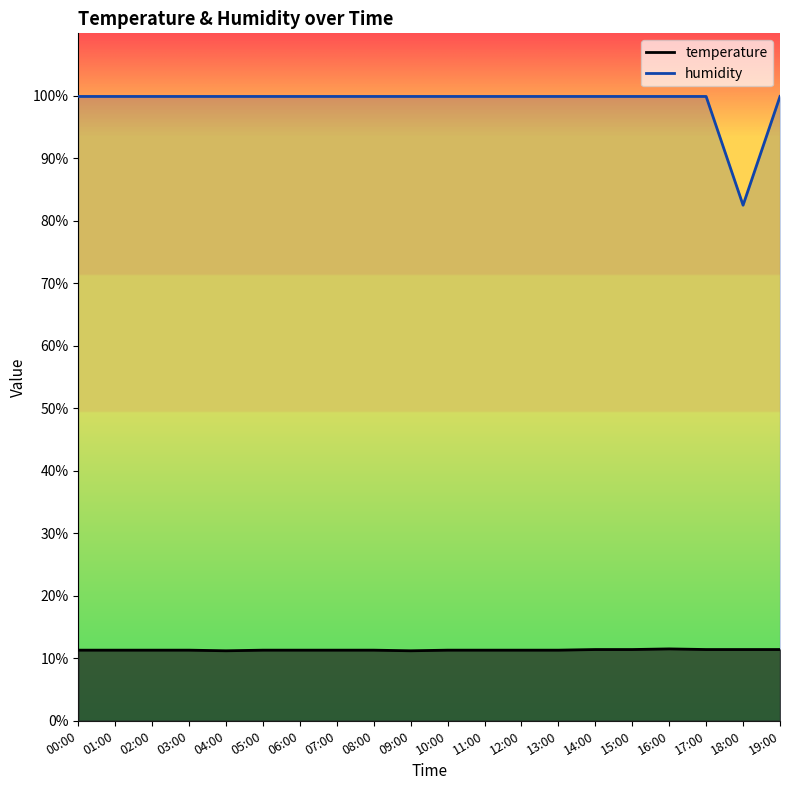

Which series changed the most between 12:00 and 19:00?

temperature